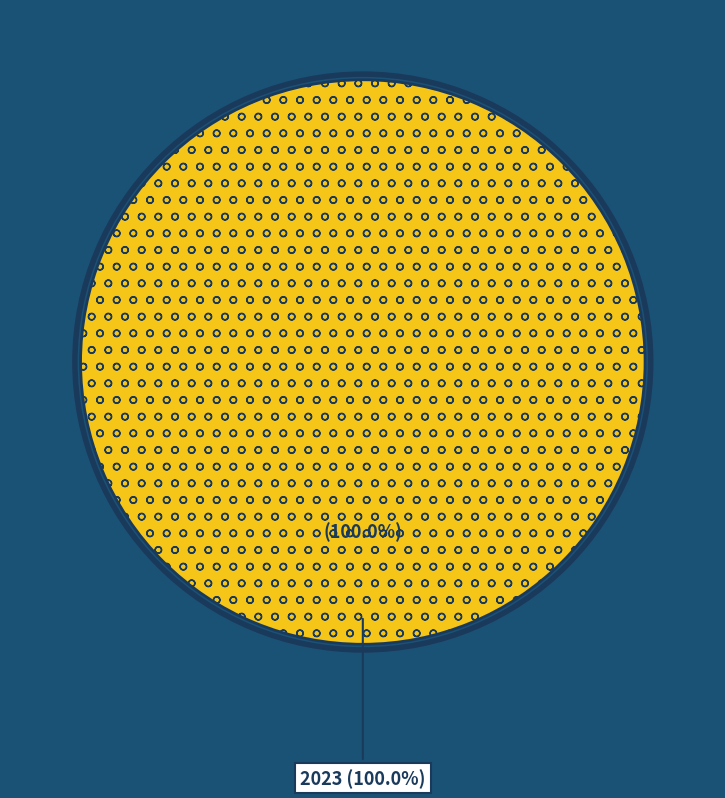

True or false: 2022 accounts for 0% of the total.

True